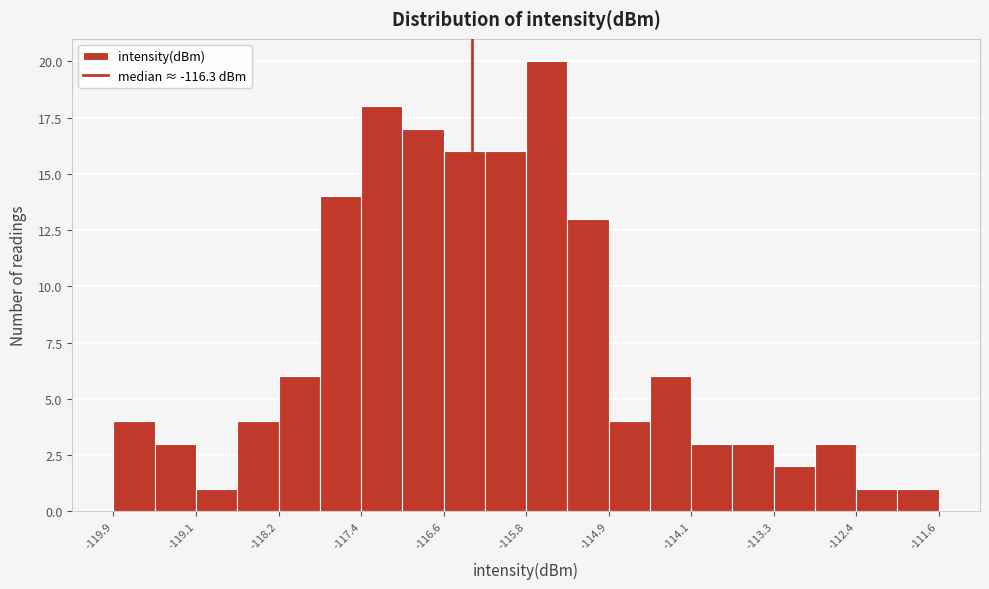

Reading left to right, transcribe this chart: for each bar, give the range it covers on the x-axis and its height. Neither the bar edges nor the heights are printed on the chart, so give them approximately, as read against the axes.

-119.9 to -119.5: 4
-119.5 to -119.1: 3
-119.1 to -118.7: 1
-118.7 to -118.2: 4
-118.2 to -117.8: 6
-117.8 to -117.4: 14
-117.4 to -117.0: 18
-117.0 to -116.6: 17
-116.6 to -116.2: 16
-116.2 to -115.8: 16
-115.8 to -115.3: 20
-115.3 to -114.9: 13
-114.9 to -114.5: 4
-114.5 to -114.1: 6
-114.1 to -113.7: 3
-113.7 to -113.3: 3
-113.3 to -112.9: 2
-112.9 to -112.4: 3
-112.4 to -112.0: 1
-112.0 to -111.6: 1